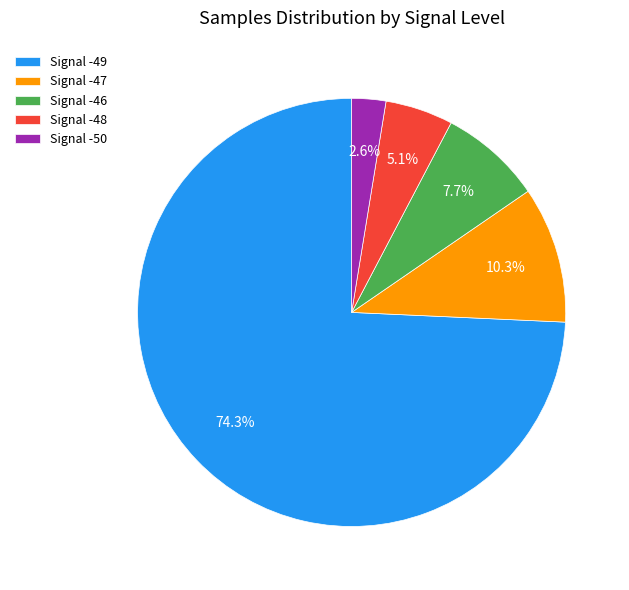

What portion of the pie excludes Signal -47?

89.7%